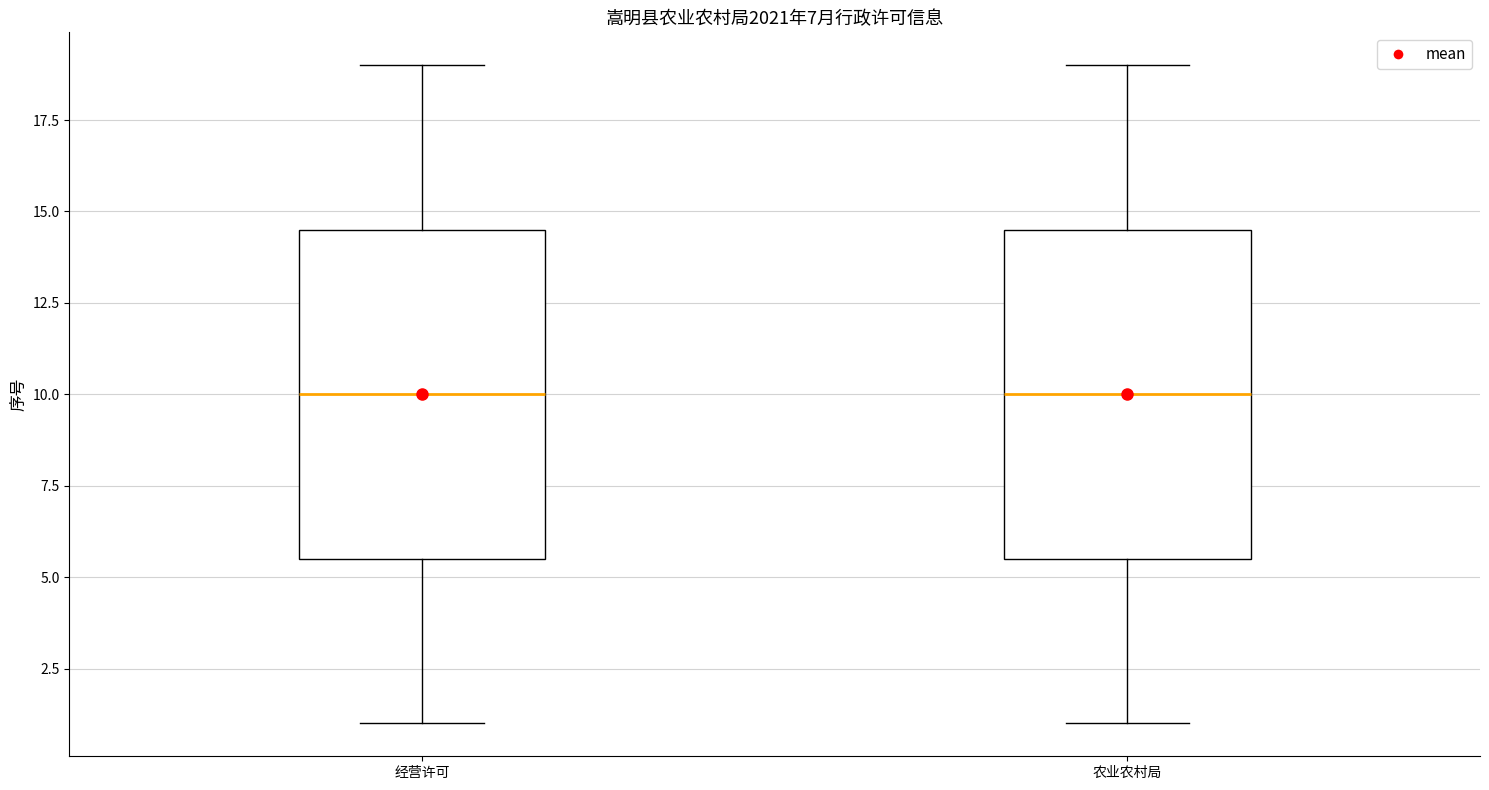

Where is the upper edge of the box for 经营许可 on the y-axis? The values are not printed on the chart, so give them approximately, as read against the axis.

14.5